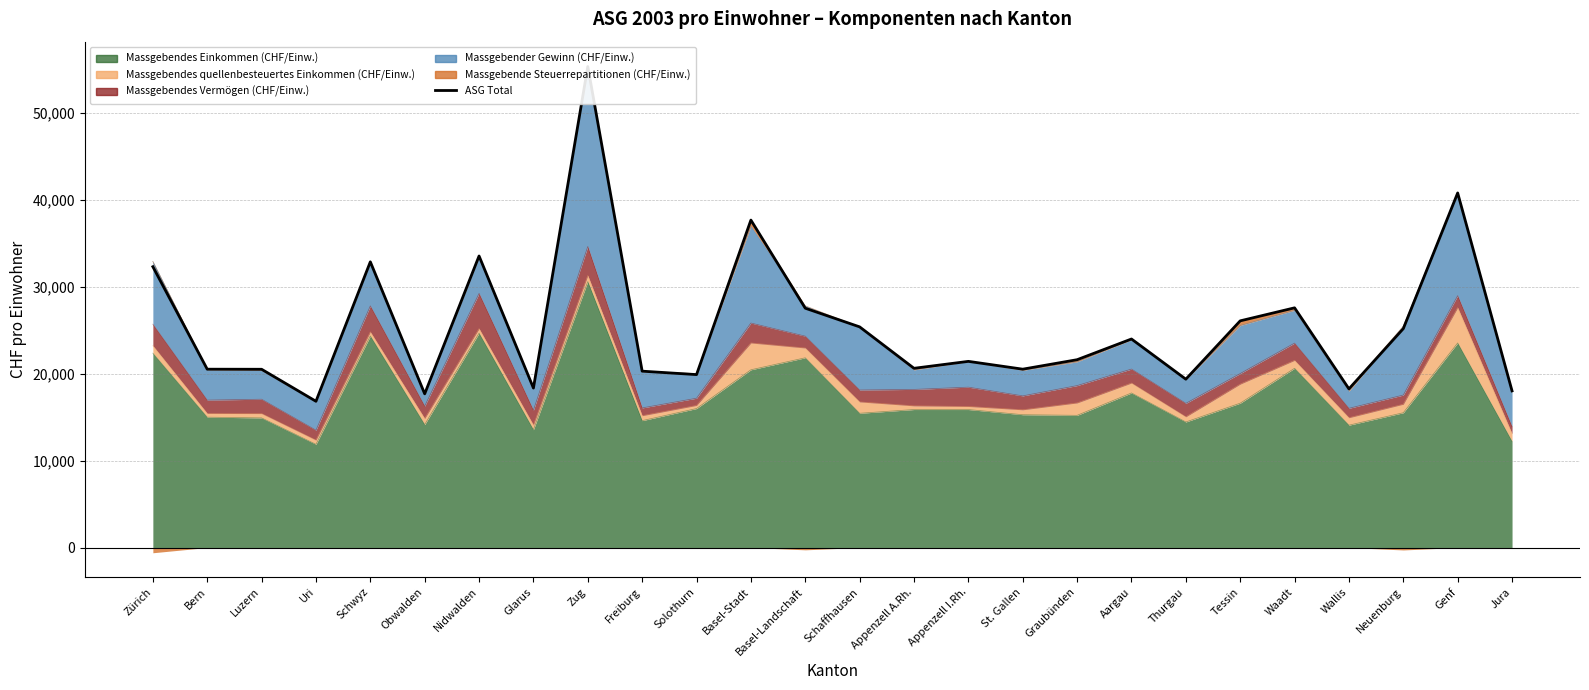

What is the approximate value at Graubünden?

21596.7